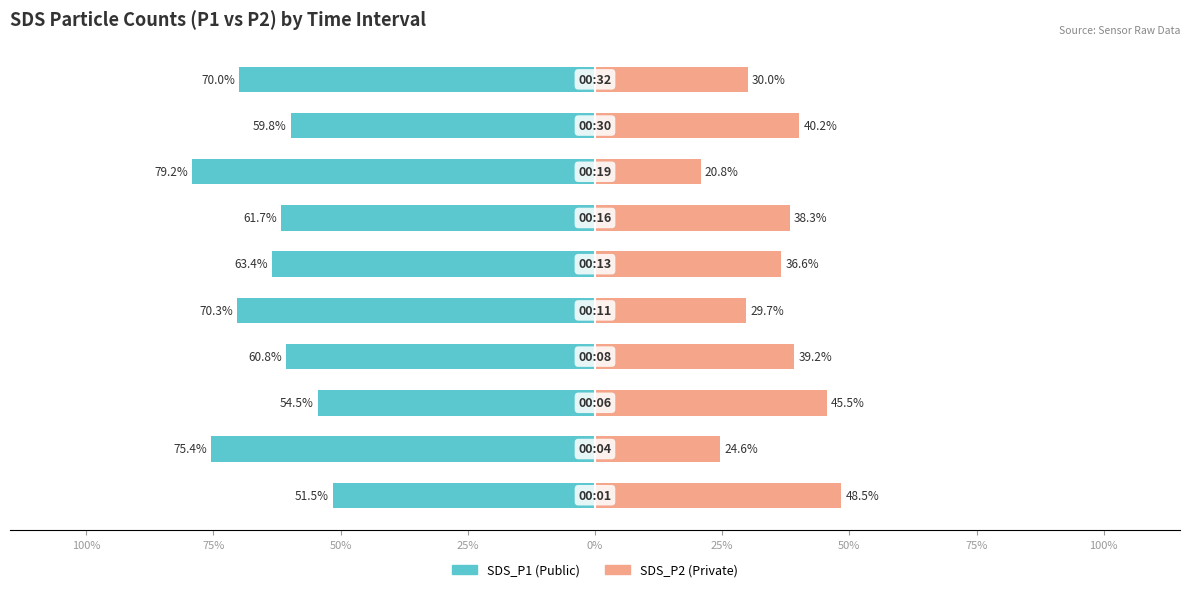

Which series has the largest range (max minus min)?

SDS_P2